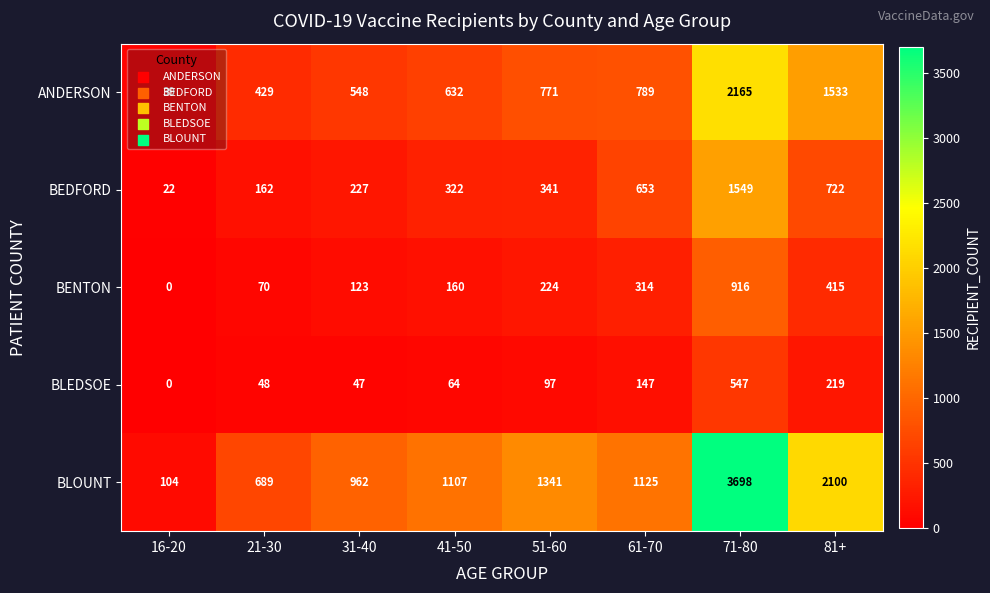

List the series in order of their peak value, lowest first.

BLEDSOE, BENTON, BEDFORD, ANDERSON, BLOUNT